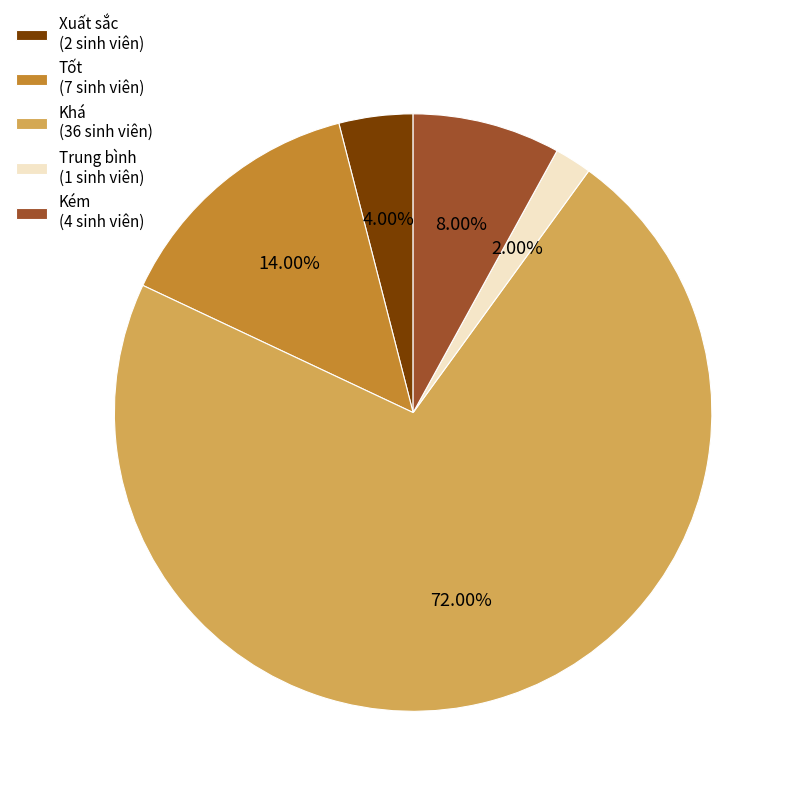

The Khá slice represents 72% of the pie. True or false?

True